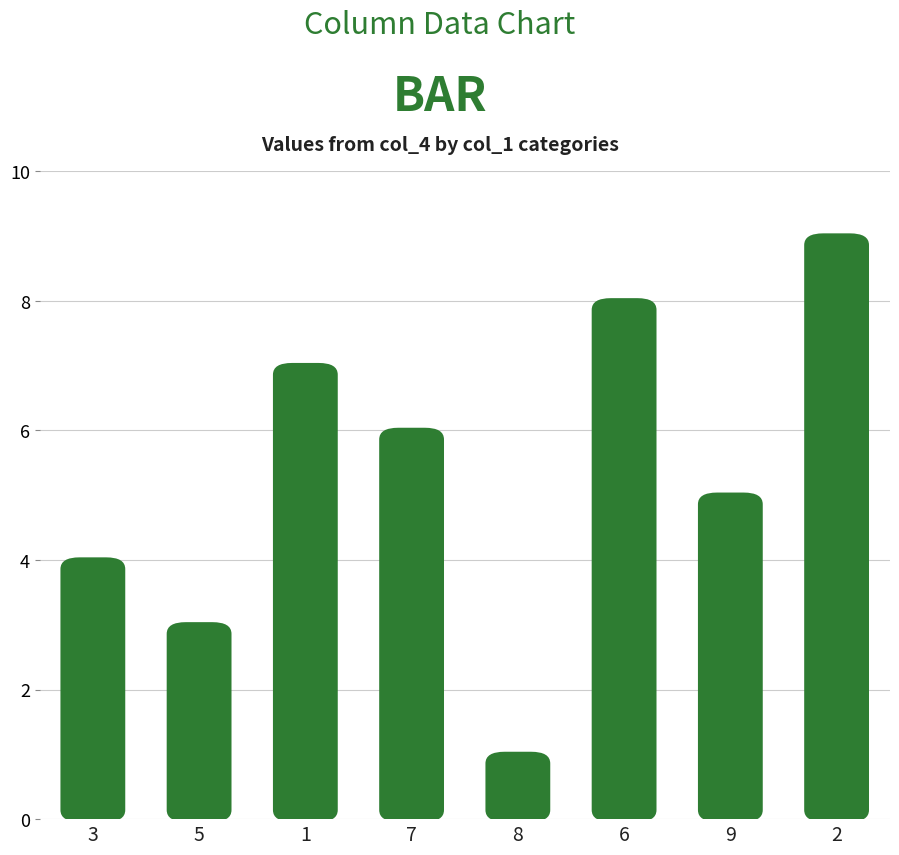

Reading left to right, transcribe all the data shown in this chart.

3=4	5=3	1=7	7=6	8=1	6=8	9=5	2=9